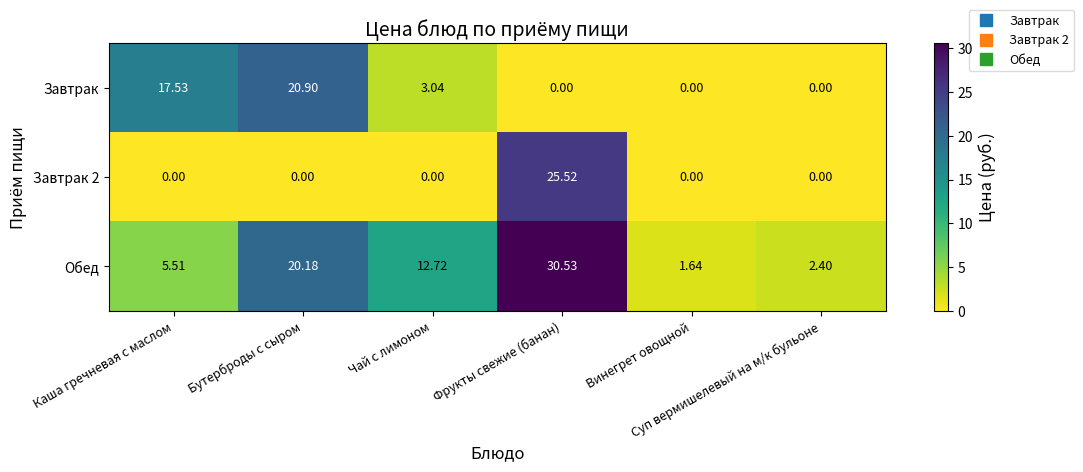

How many data points does each series have?

6